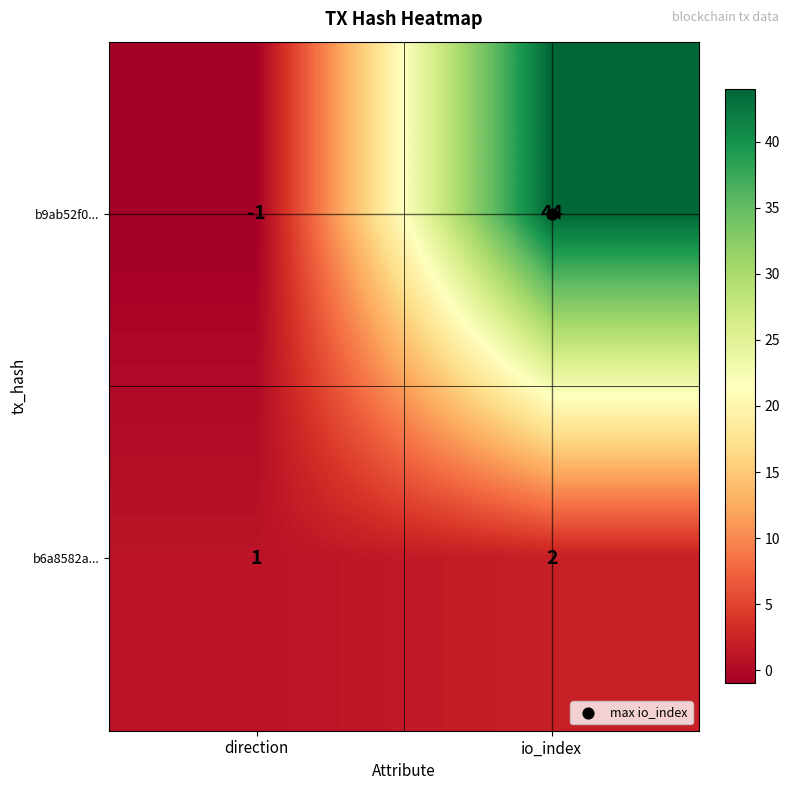

How many values in b9ab52f0... are below zero?

1